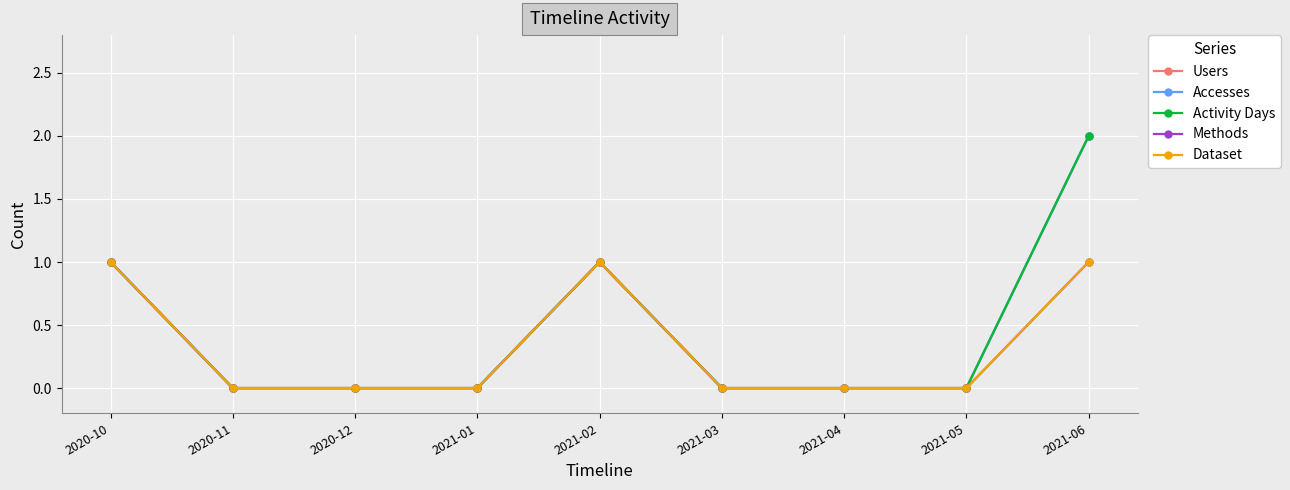

Where is Methods nearest to the value 0?

2020-11